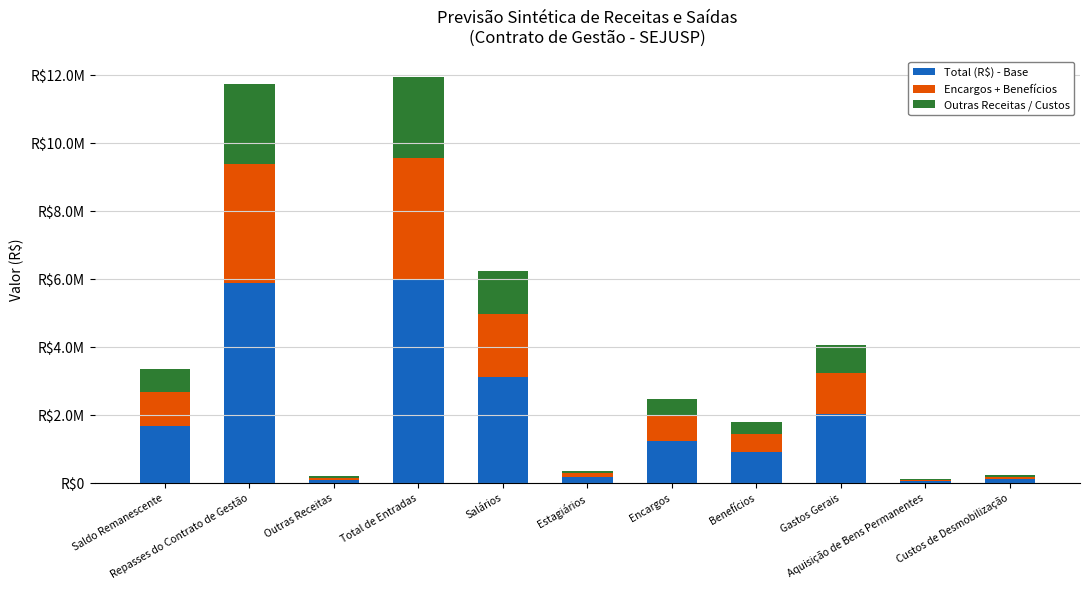

What is the label of the 8th bar from the left?

Benefícios